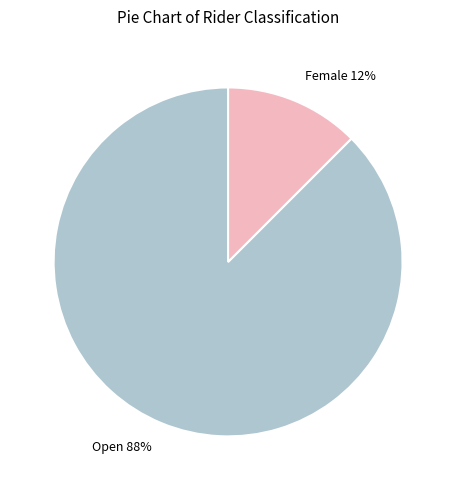

Is there any slice that represents more than half of the pie?

Yes